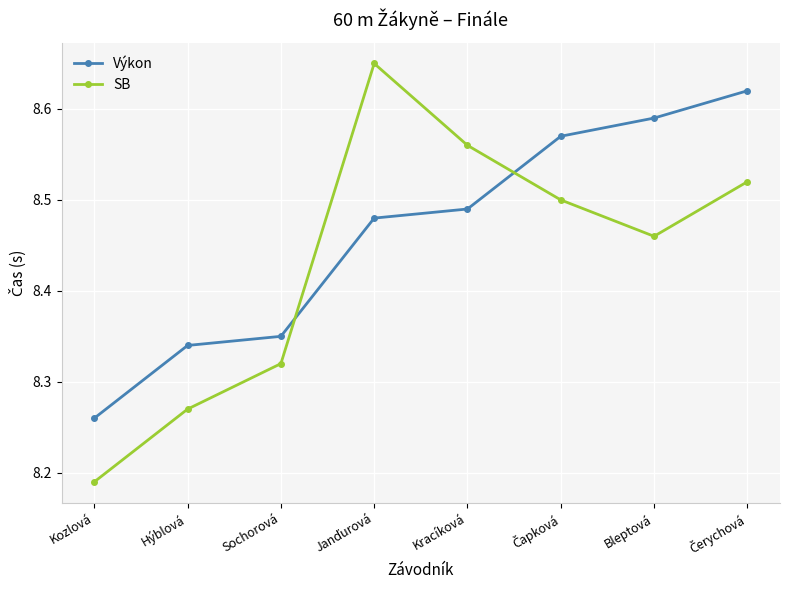

What is the label of the 7th point from the left?

Bleptová